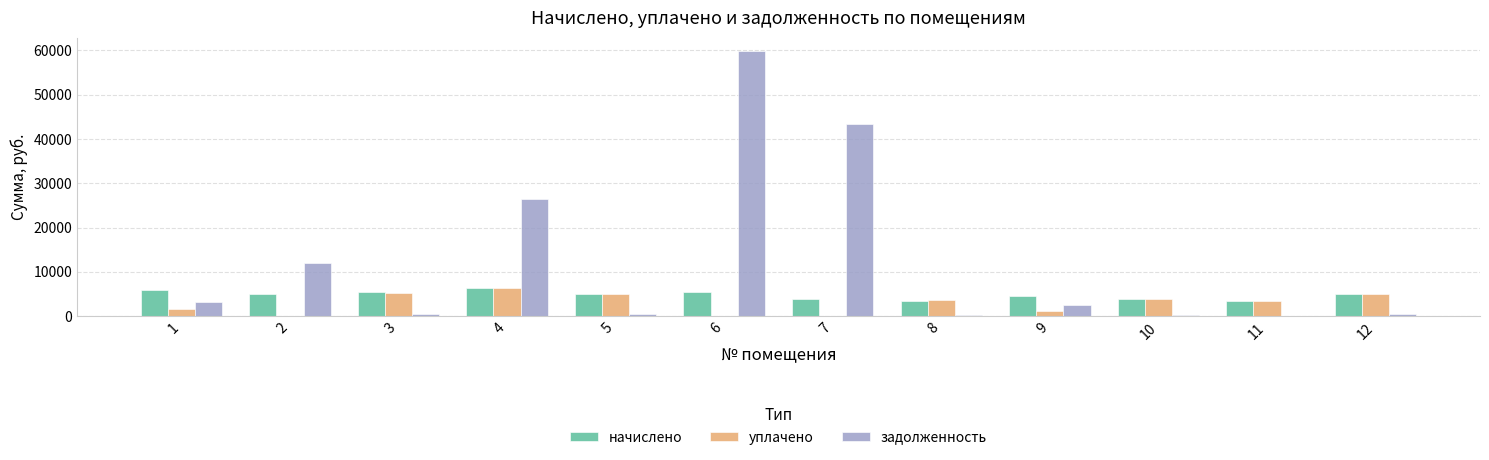

The value of начислено at 9 is 6498.4. True or false?

False